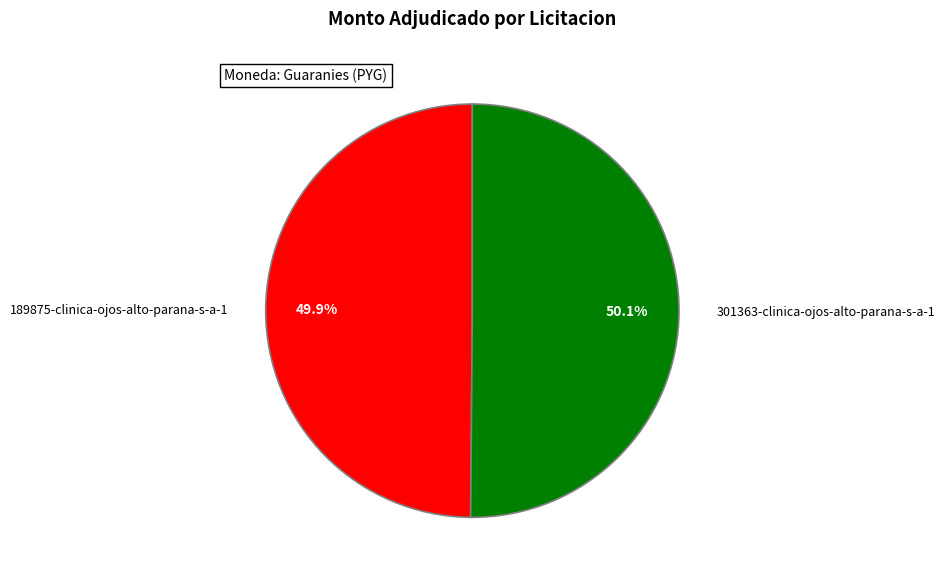

Does any single category account for the majority?

Yes